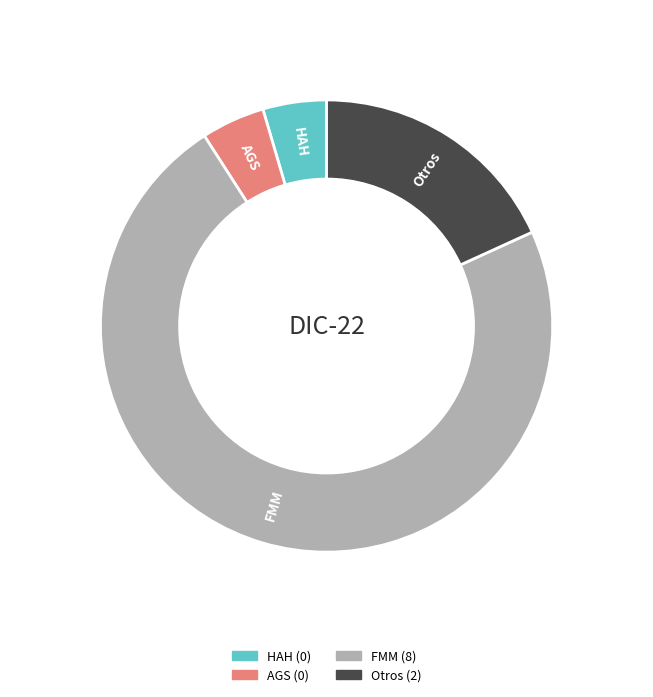

Count the number of slices in the pie.

4